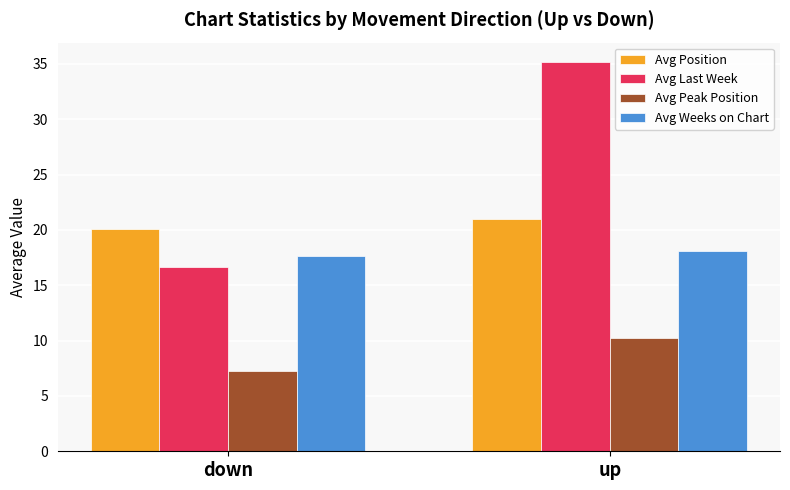

At which label is Avg Peak Position closest to 8?

down